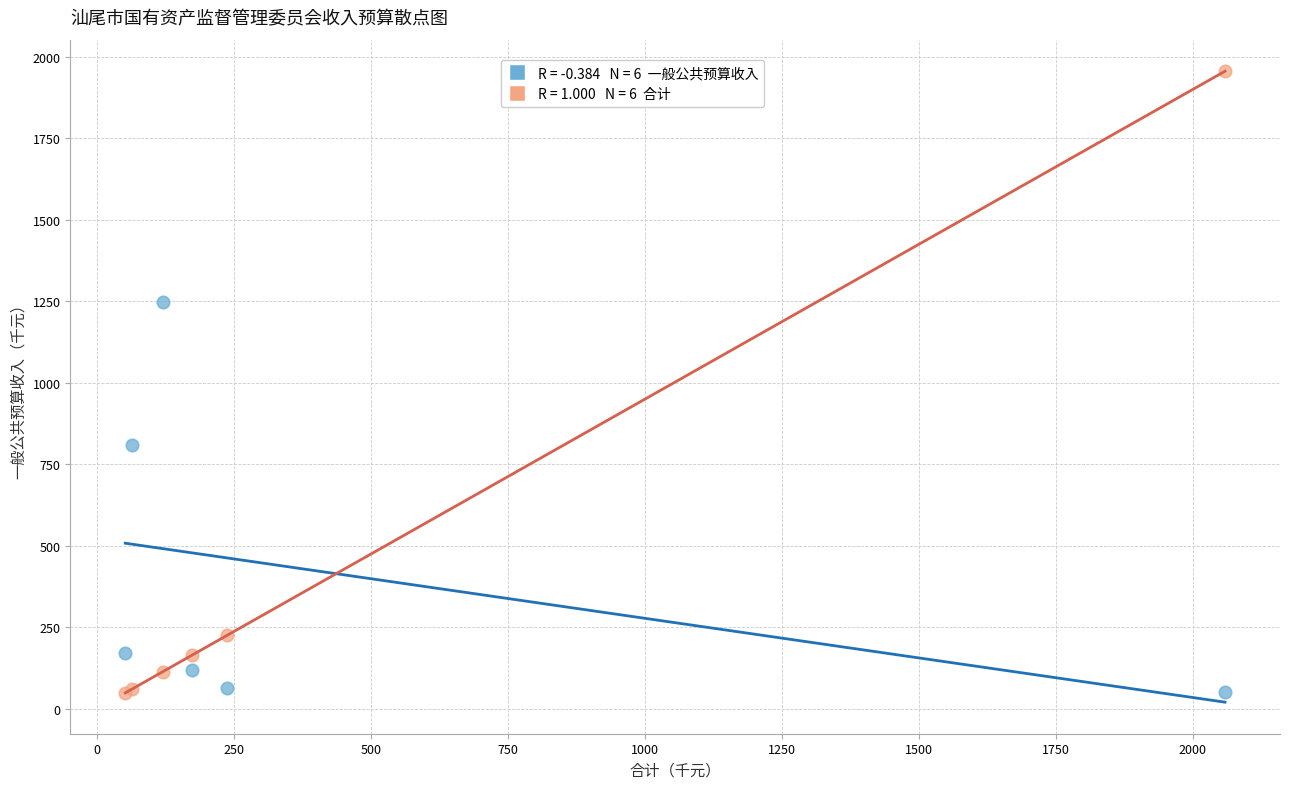

Across all series, what Y value is closest to 1002?

810.0